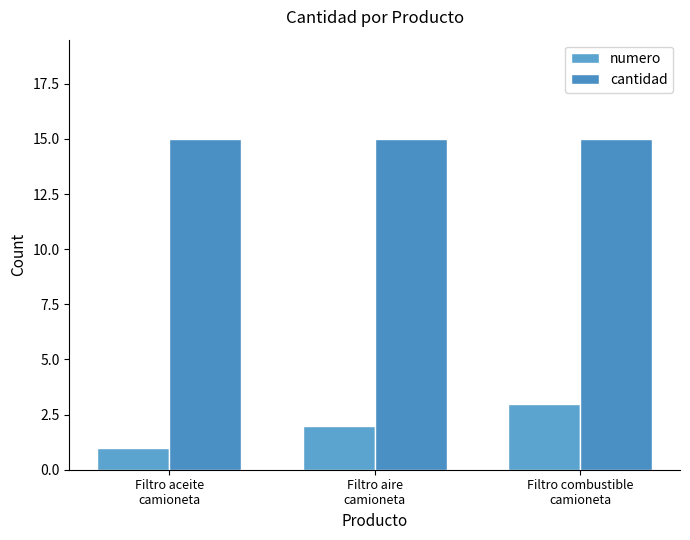

Which series has the largest total across all categories?

cantidad